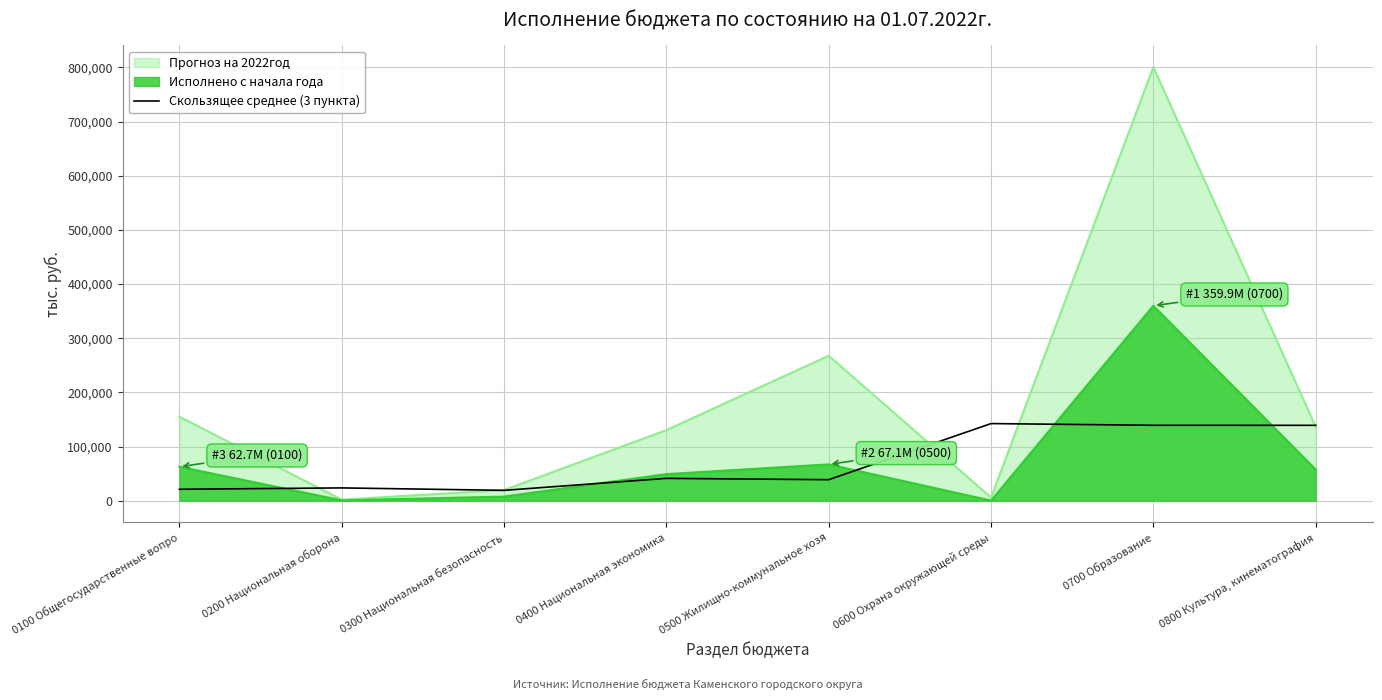

What is the greatest value displayed?

800484.2